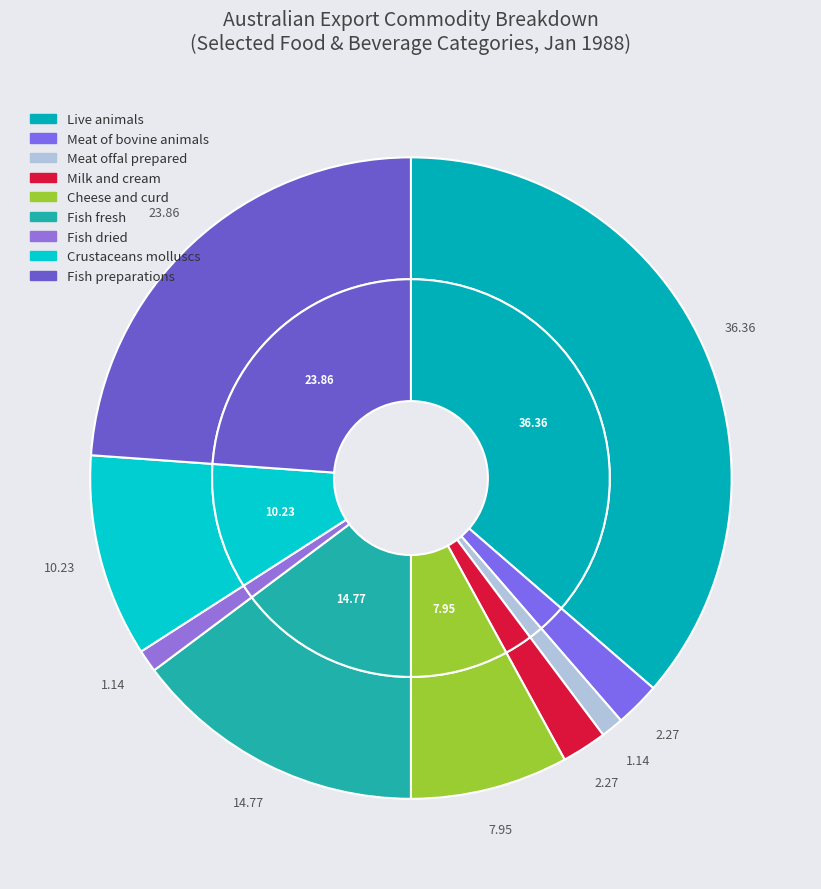

Combined, do Live animals and Milk and cream account for over 50%?

No